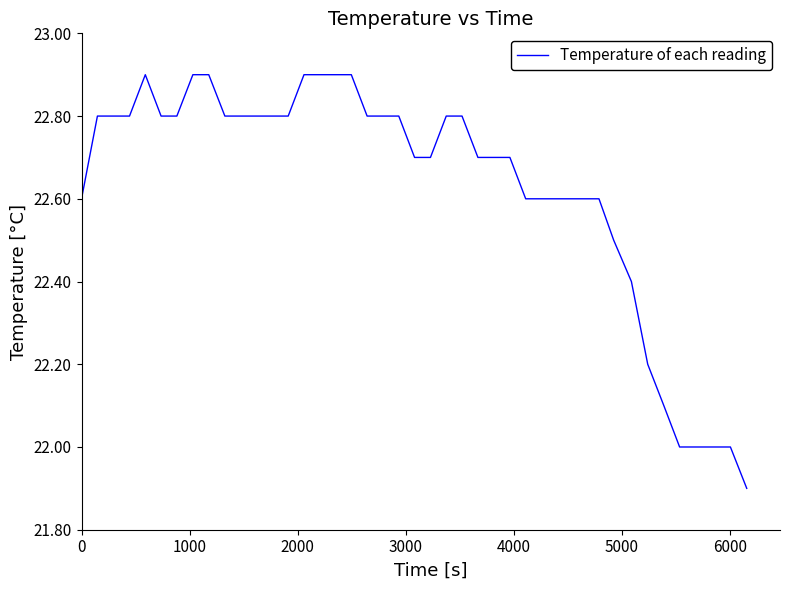

Does the chart display data point markers on the line(s)?

No